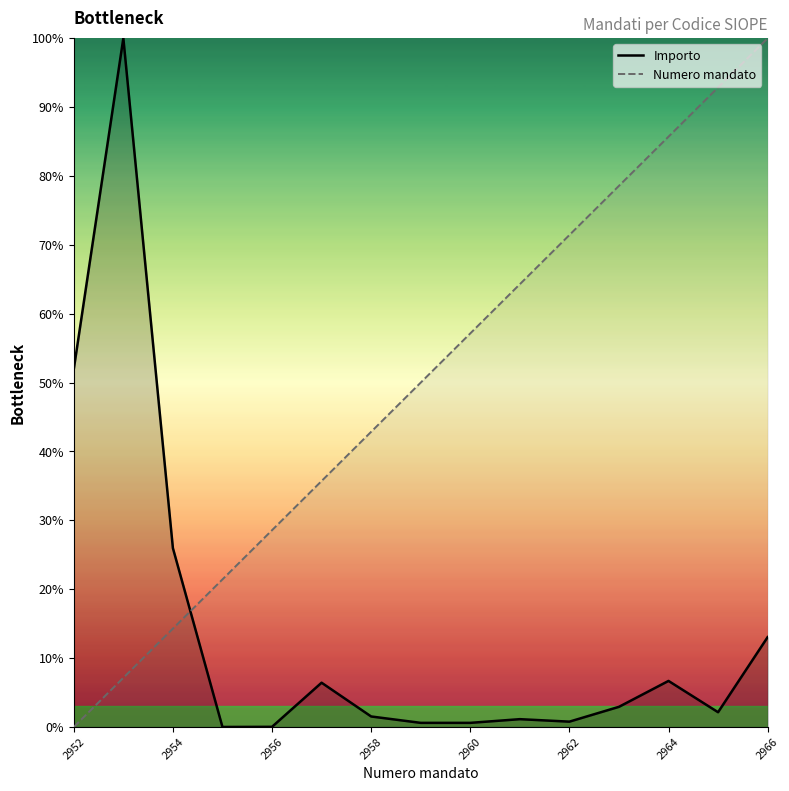

How many data points in Importo are above 2?

8